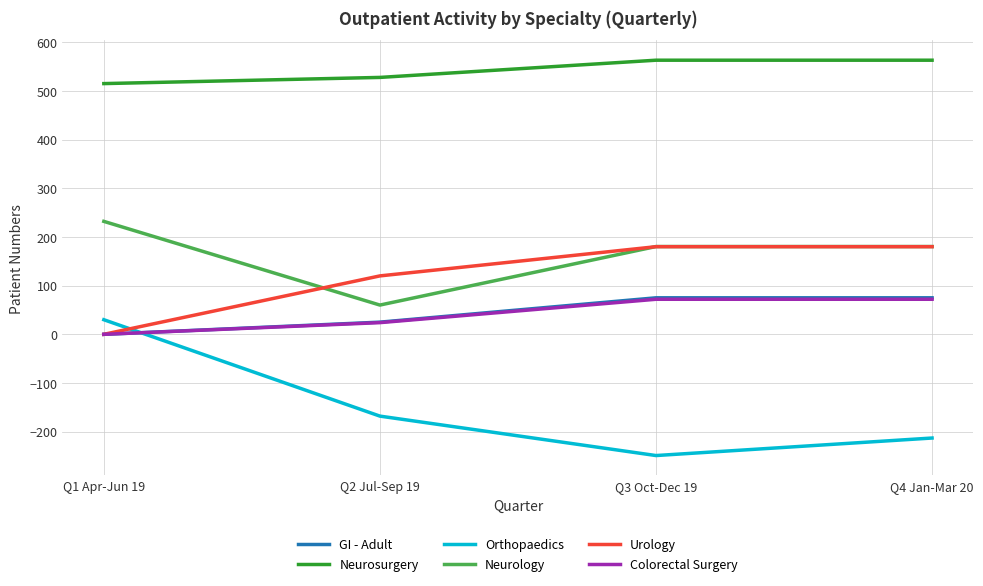

Where is Urology nearest to the value 90?

Q2 Jul-Sep 19